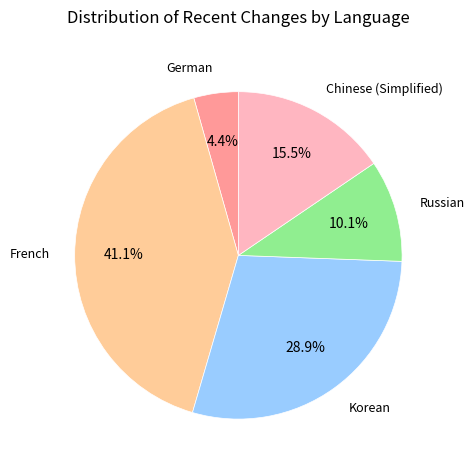

Do Russian and Chinese (Simplified) together represent more than half of the pie?

No